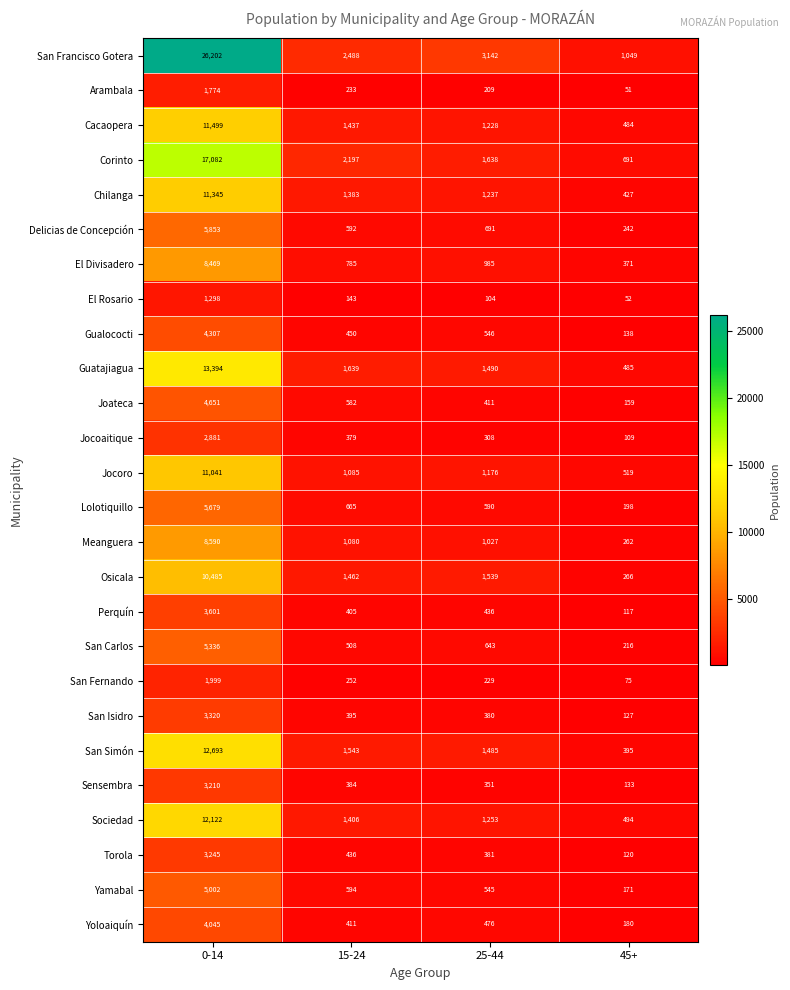

True or false: San Isidro has a value of 3320 at 0-14.

True